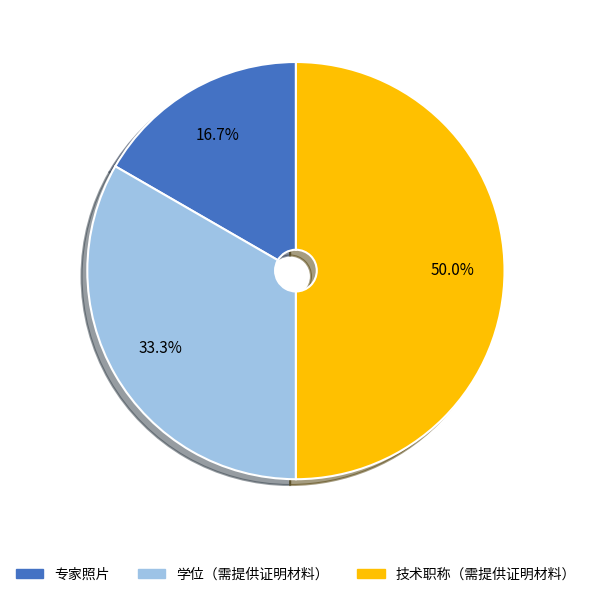

How many slices are in this pie chart?

3